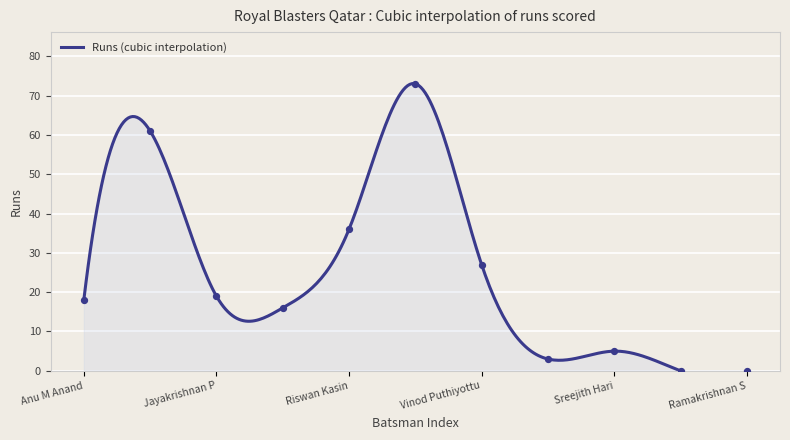

What is the ratio of the value at Sreejith Hari to the value at Rahul R?

0.3